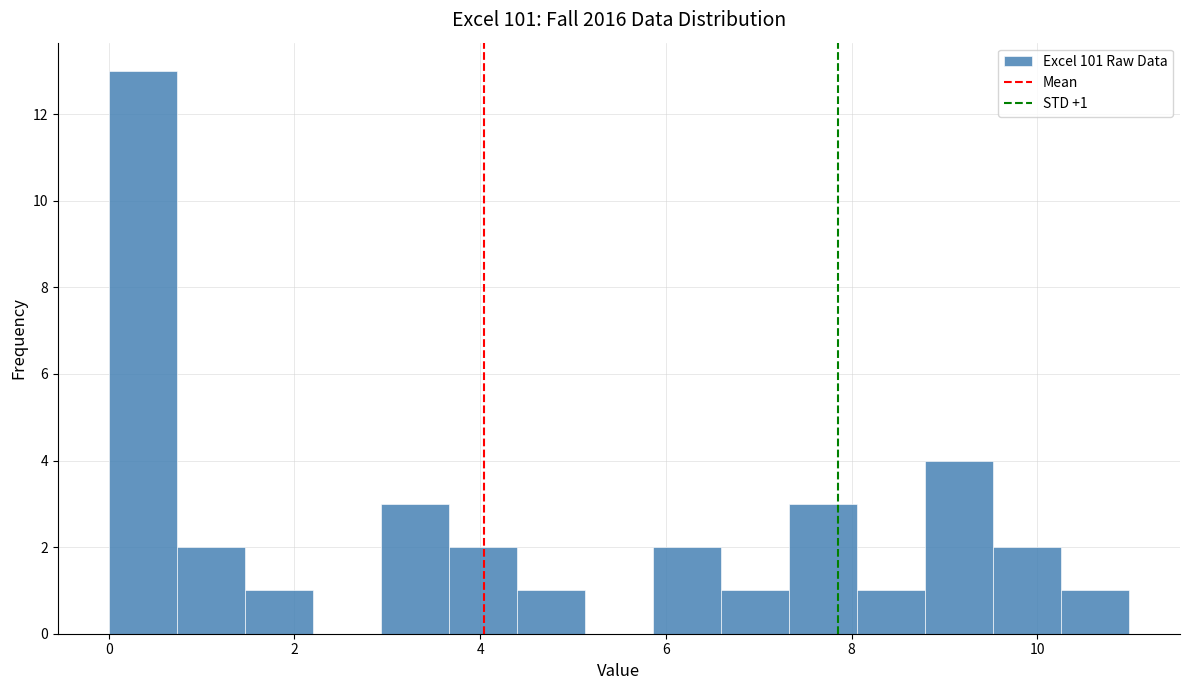

Read against the x-axis, roughly where is the centre of the tallest bar?

0.4